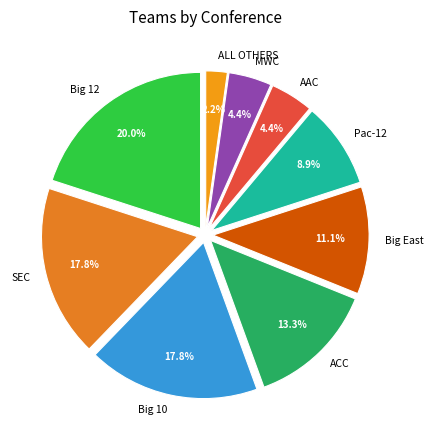

True or false: Big 10 accounts for 18% of the total.

True